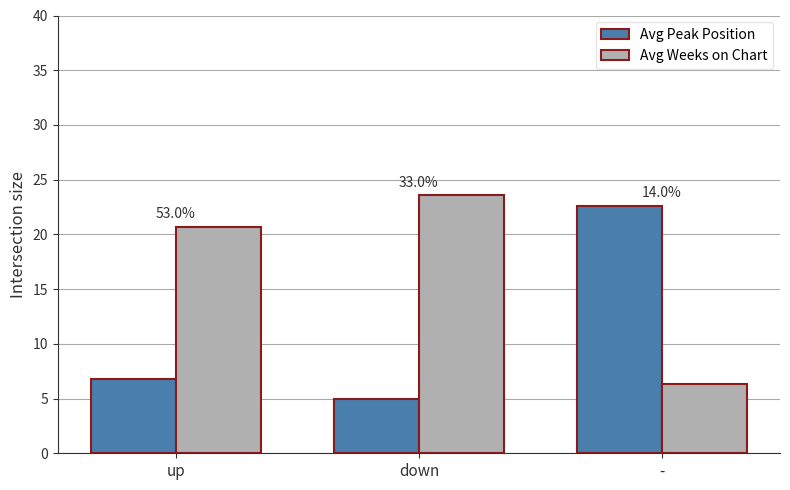

True or false: Avg Peak Position has a value of 8.4 at -.

False